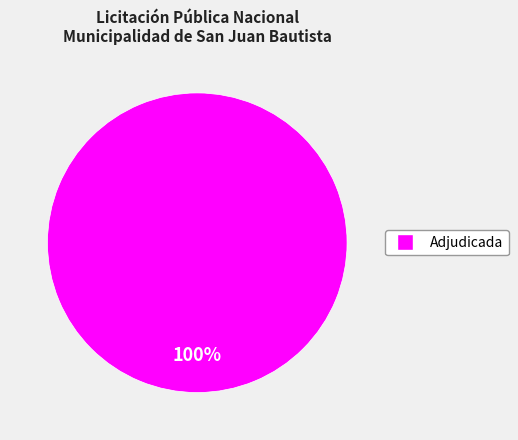

Does any single category account for the majority?

Yes